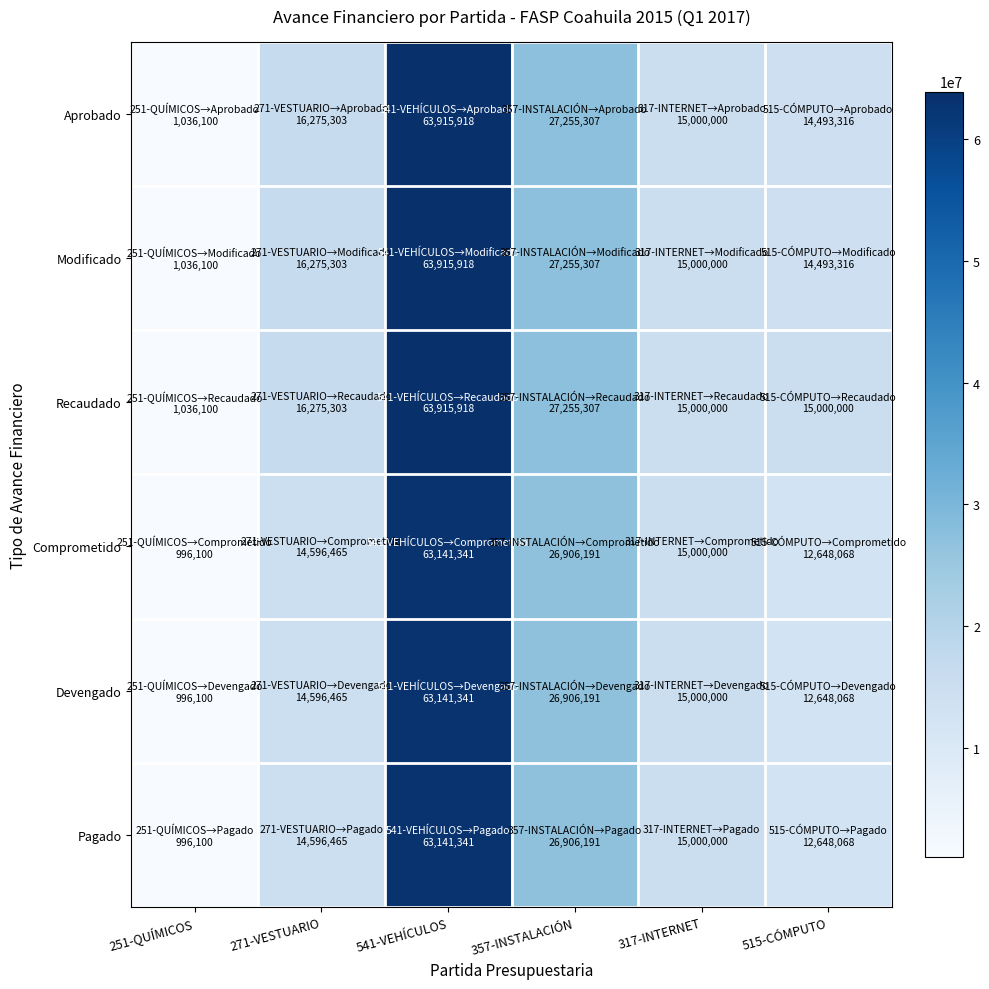

At how many categories does at least one series exceed 6873315?

5